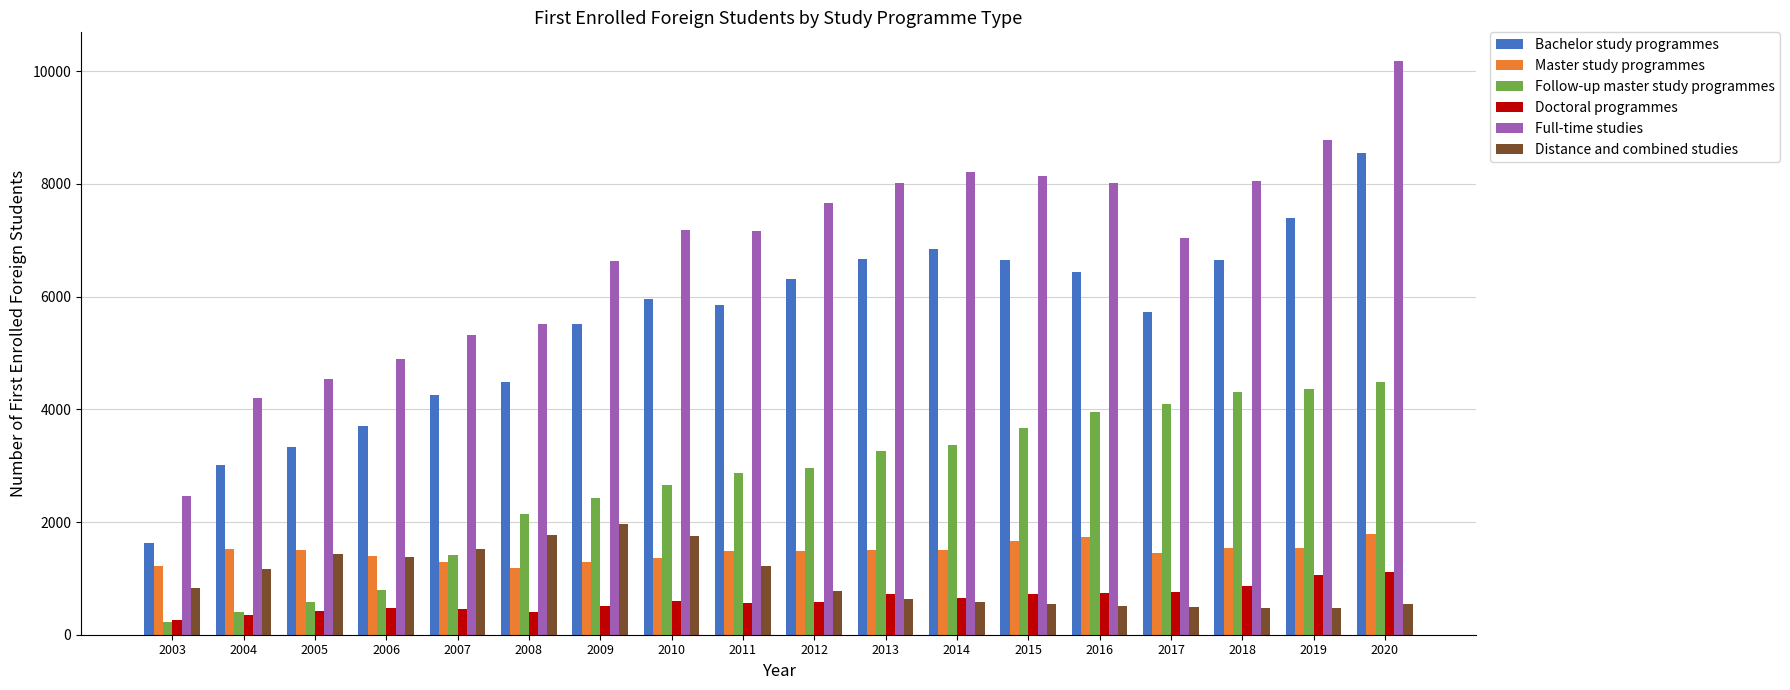

What is the value of the Distance and combined studies bar at the 1st from the left?

826